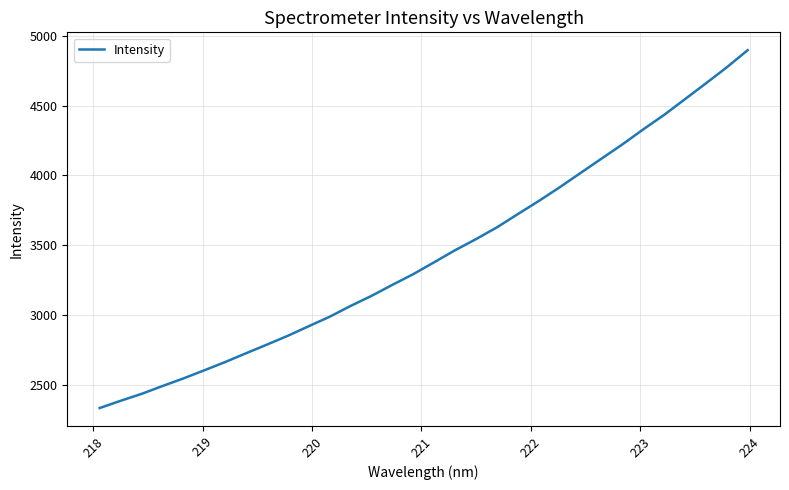

What is the maximum value shown in the chart?

4897.5